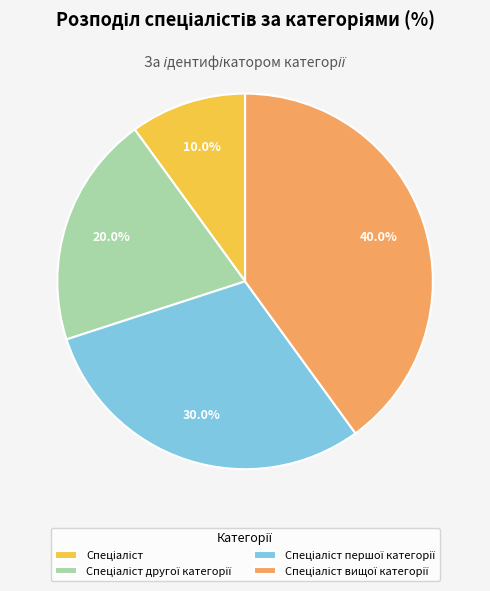

Is there any slice that represents more than half of the pie?

No